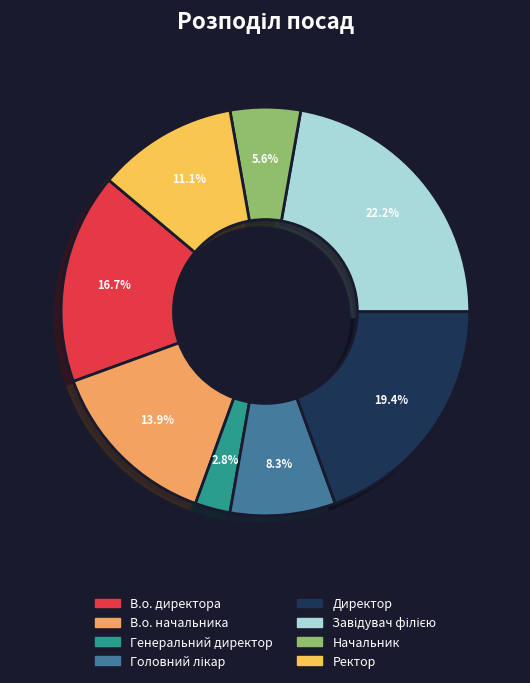

How many segments does this pie chart have?

8